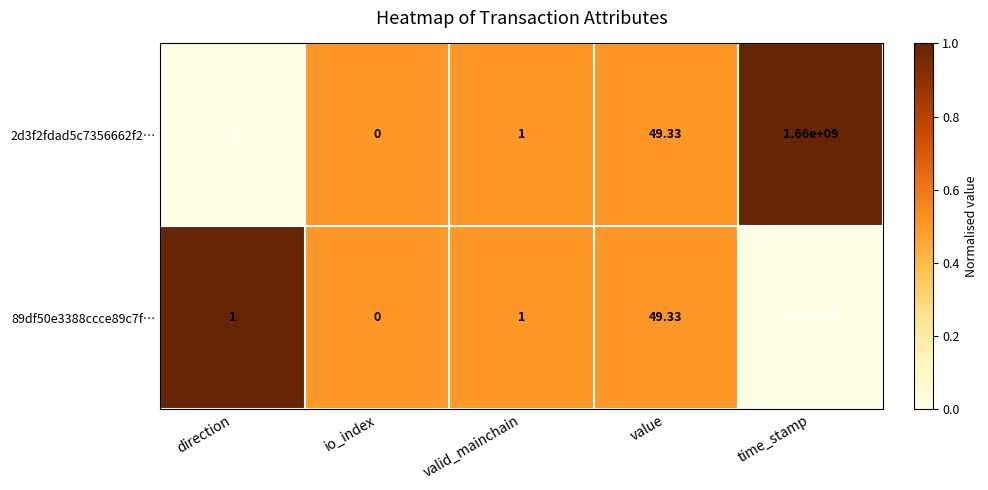

Is the value of 2d3f2fdad5c7356662f2… at value greater than the value of 89df50e3388ccce89c7f… at io_index?

Yes